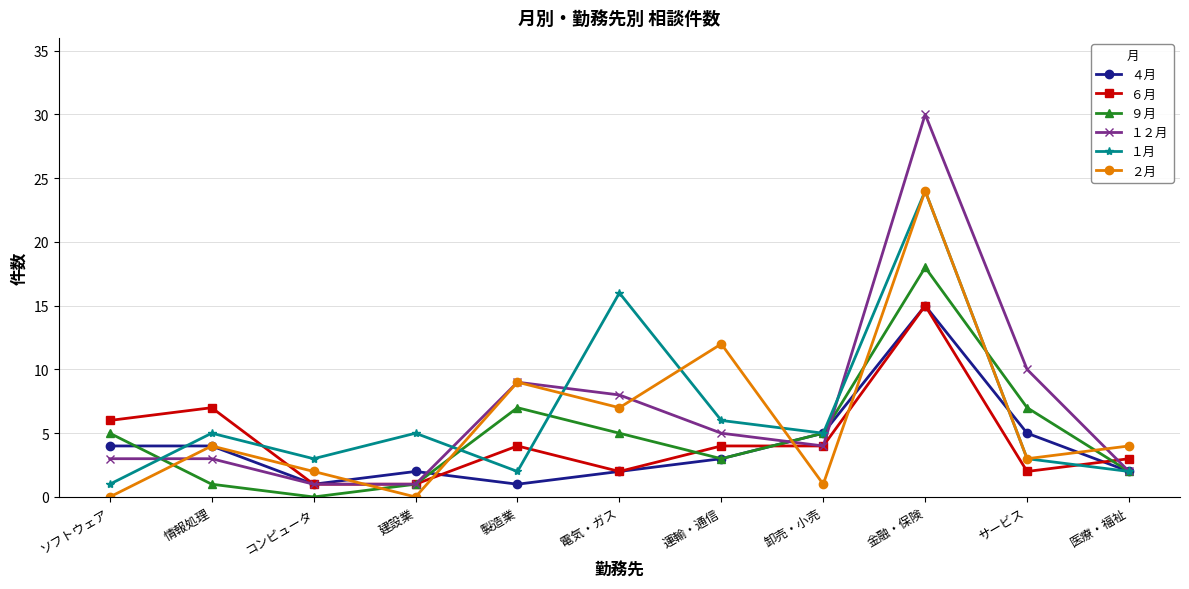

The １２月 series shows 30 at 金融・保険. True or false?

True